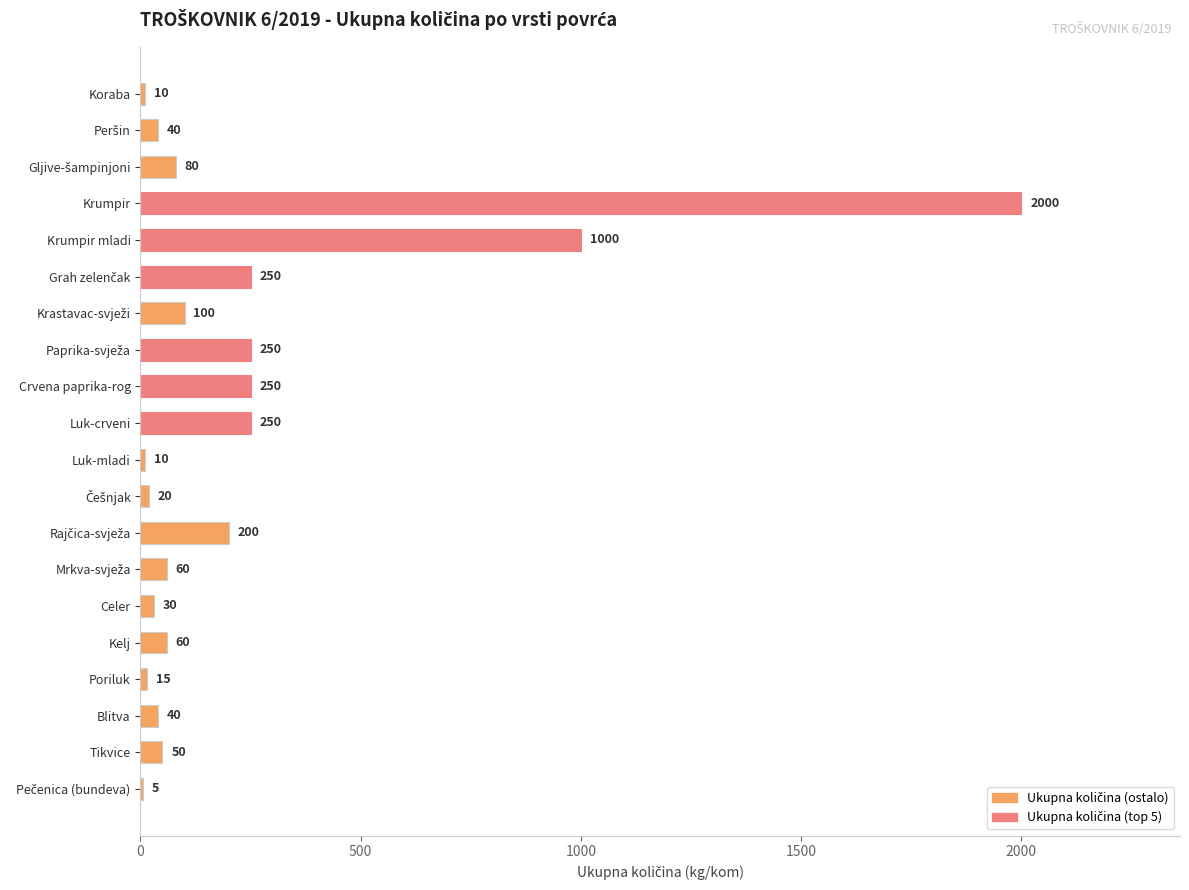

Are the bars horizontal?

Yes